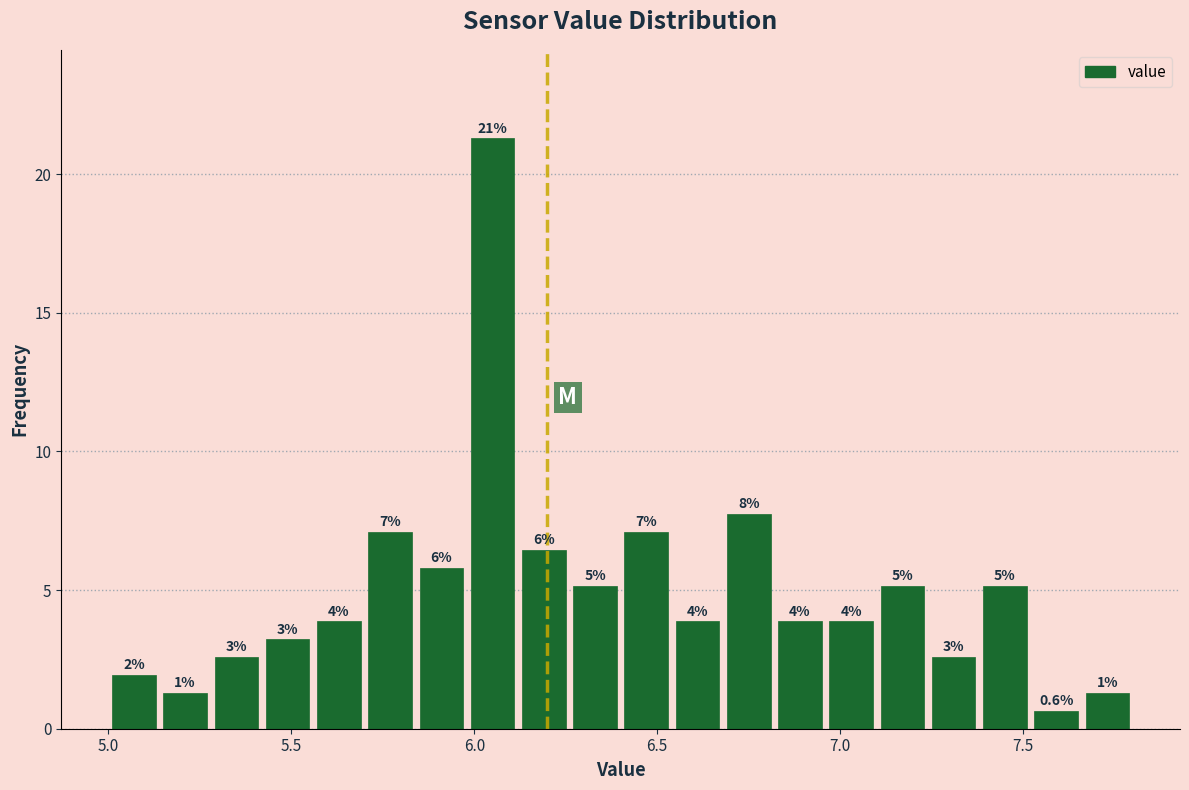

Read against the x-axis, roughly where is the centre of the tallest bar?

6.05